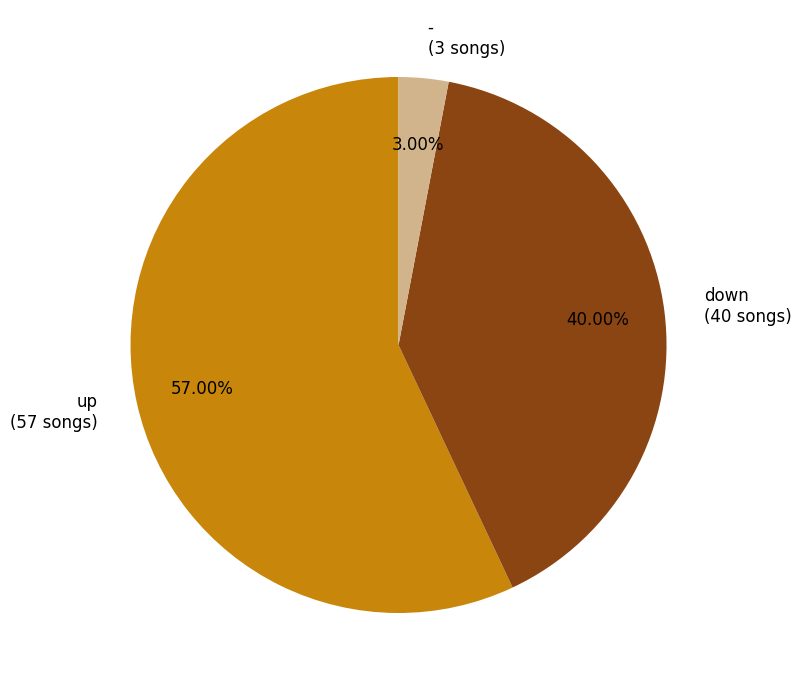

Do down and up together represent more than half of the pie?

Yes